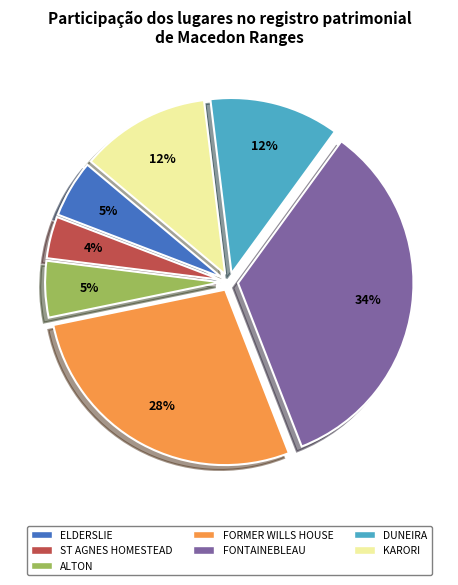

Does ST AGNES HOMESTEAD account for over 50% of the chart?

No